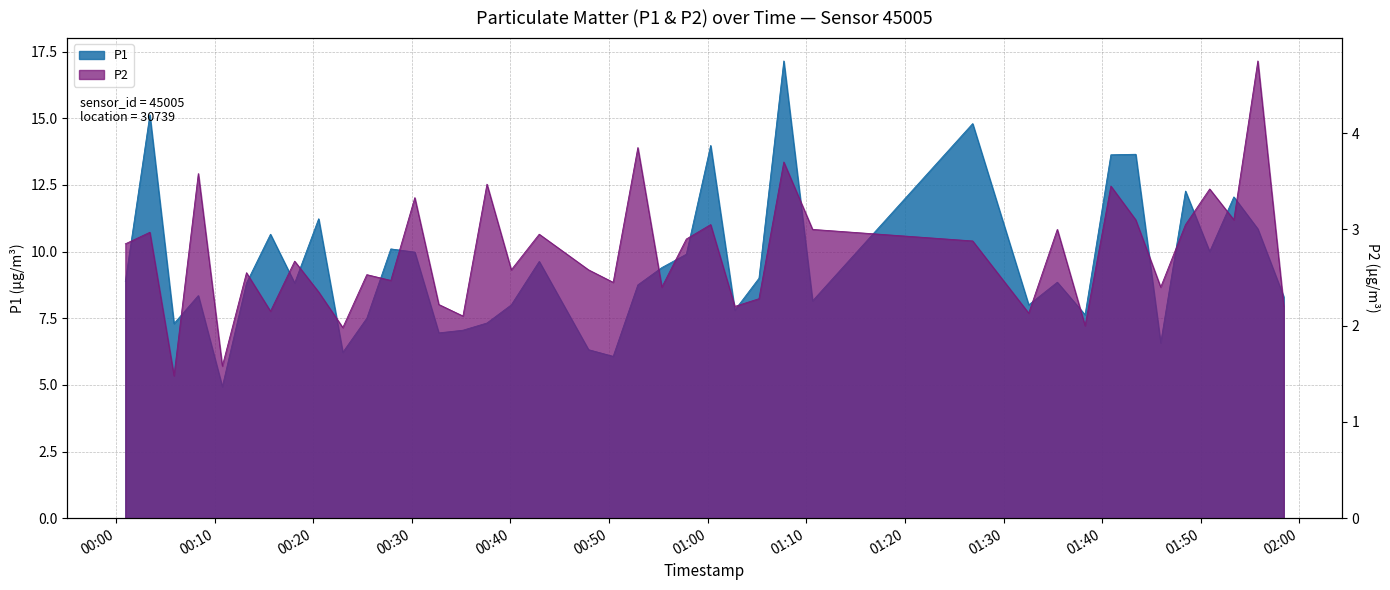

What is the smallest value displayed?

1.5